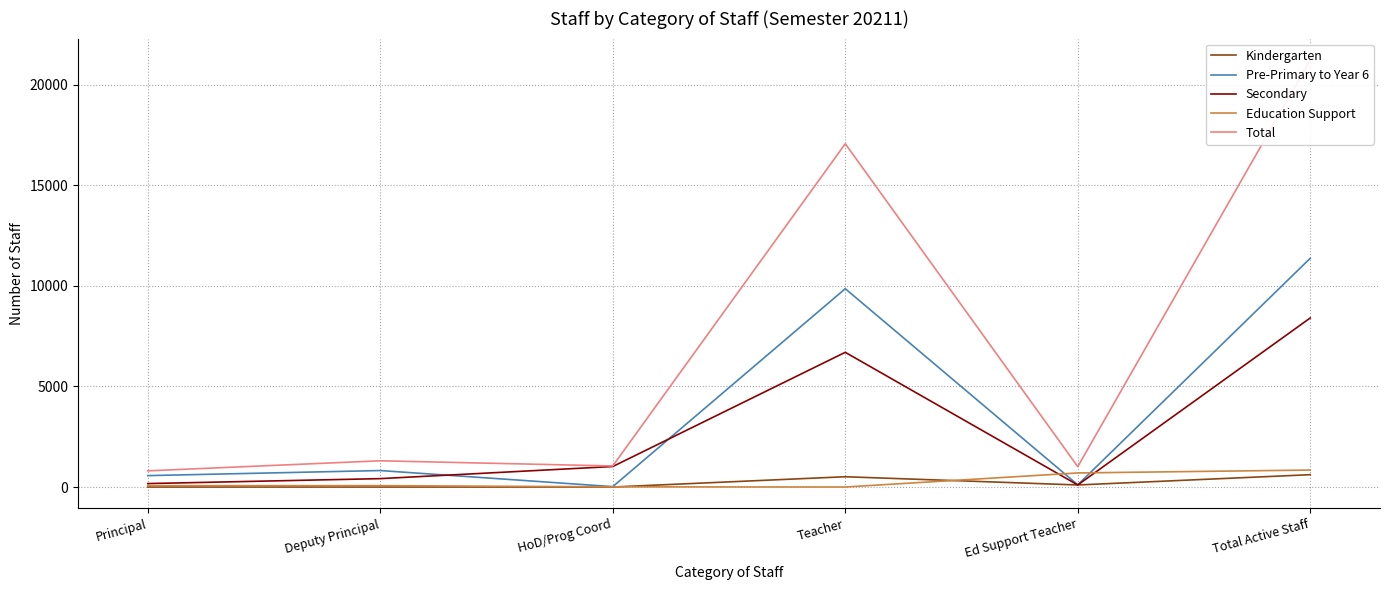

What is the greatest value displayed?

21240